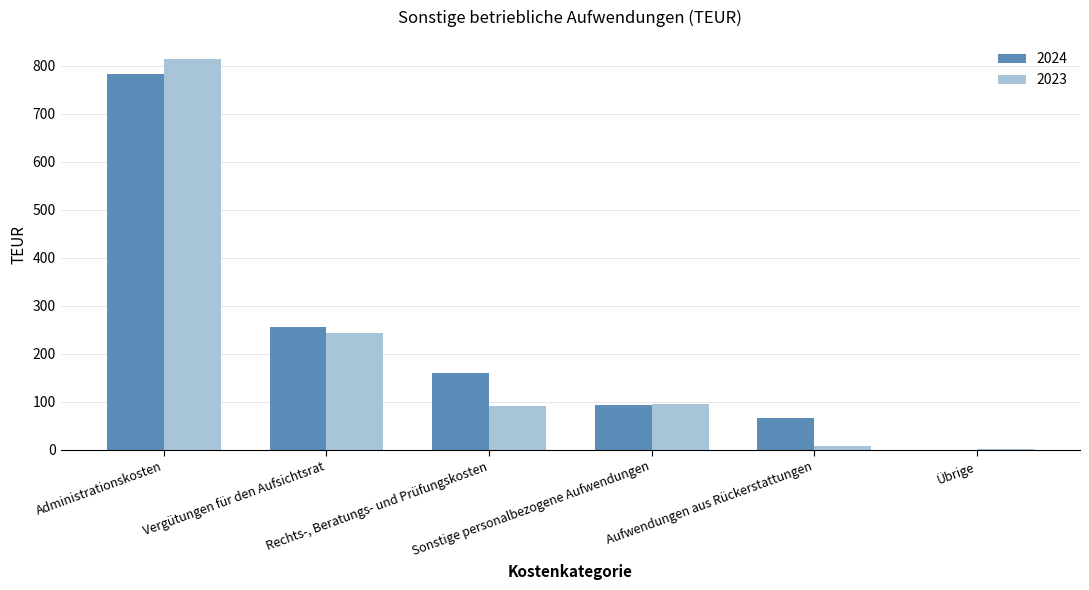

Where is 2023 nearest to the value 407?

Vergütungen für den Aufsichtsrat